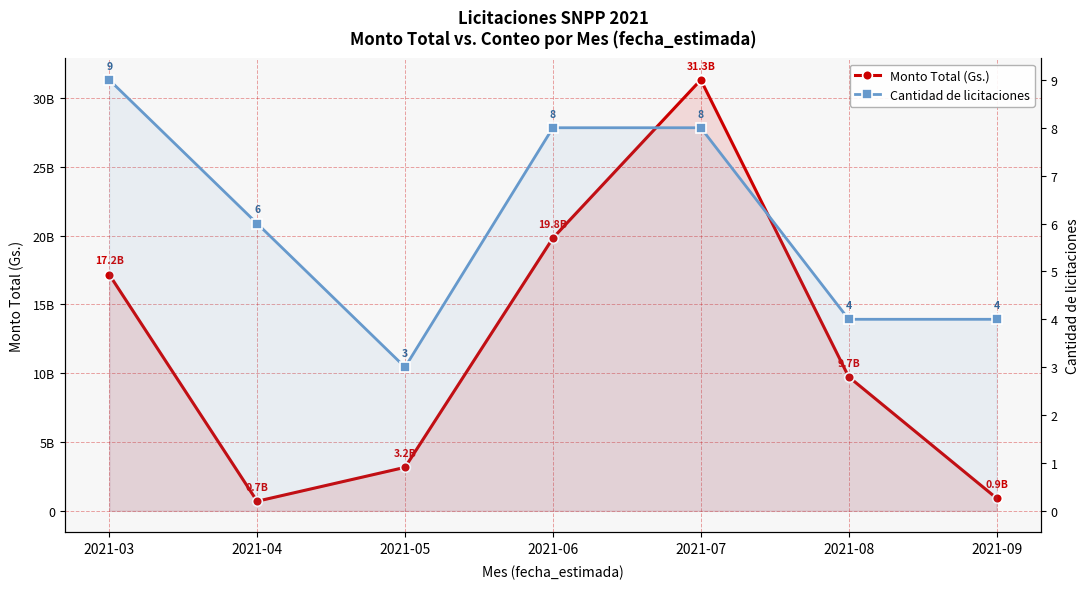

Which series has the largest total across all categories?

Monto Total (Gs.)